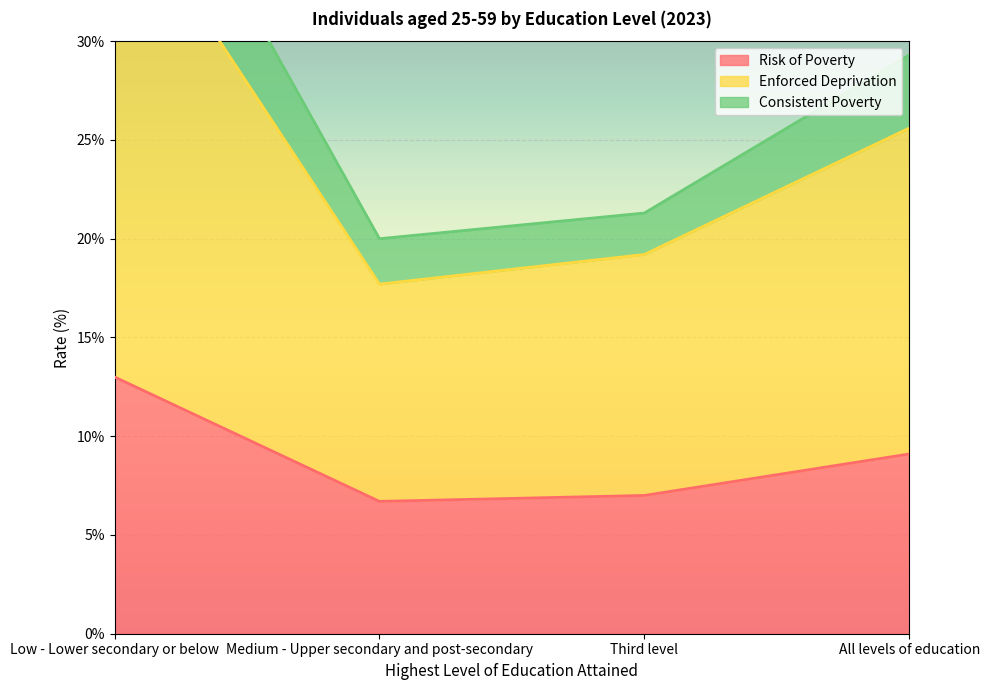

At which category does Risk of Poverty reach its first local valley?

Medium - Upper secondary and post-secondary